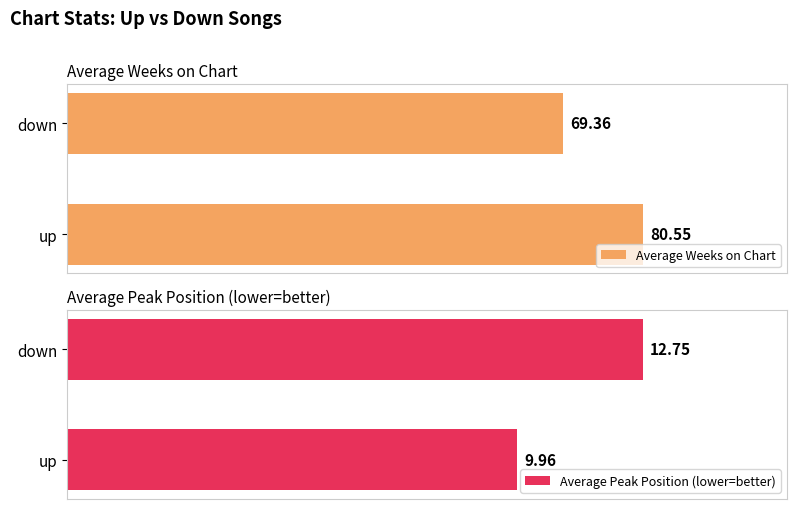

How many bars are there in total?

4